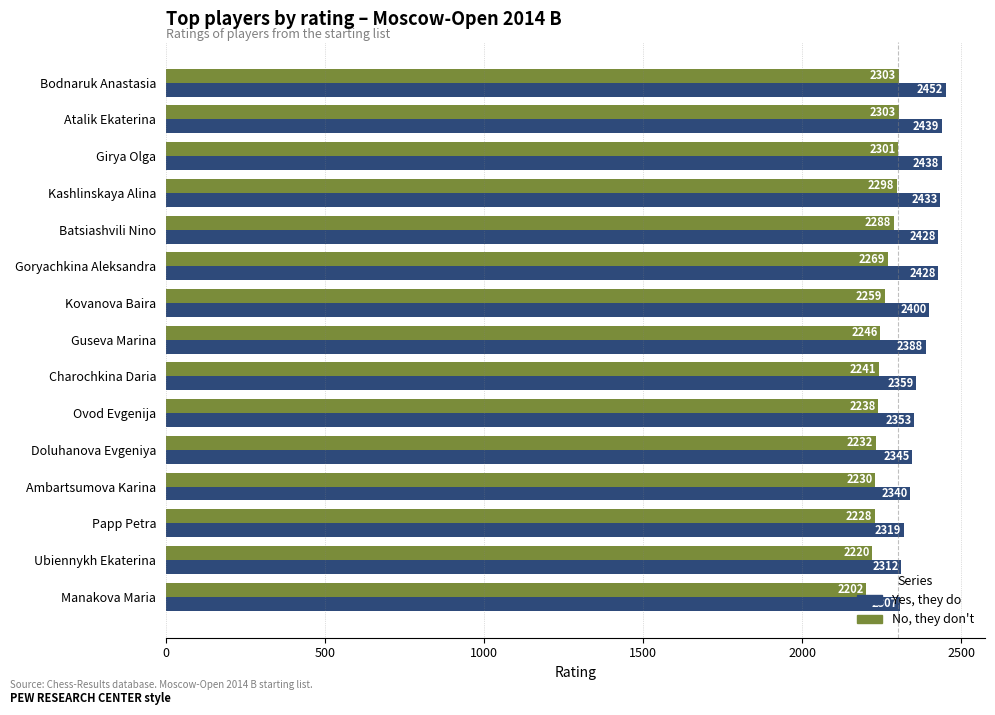

Rank the series by their average value, from lowest to highest.

No, they don't, Yes, they do